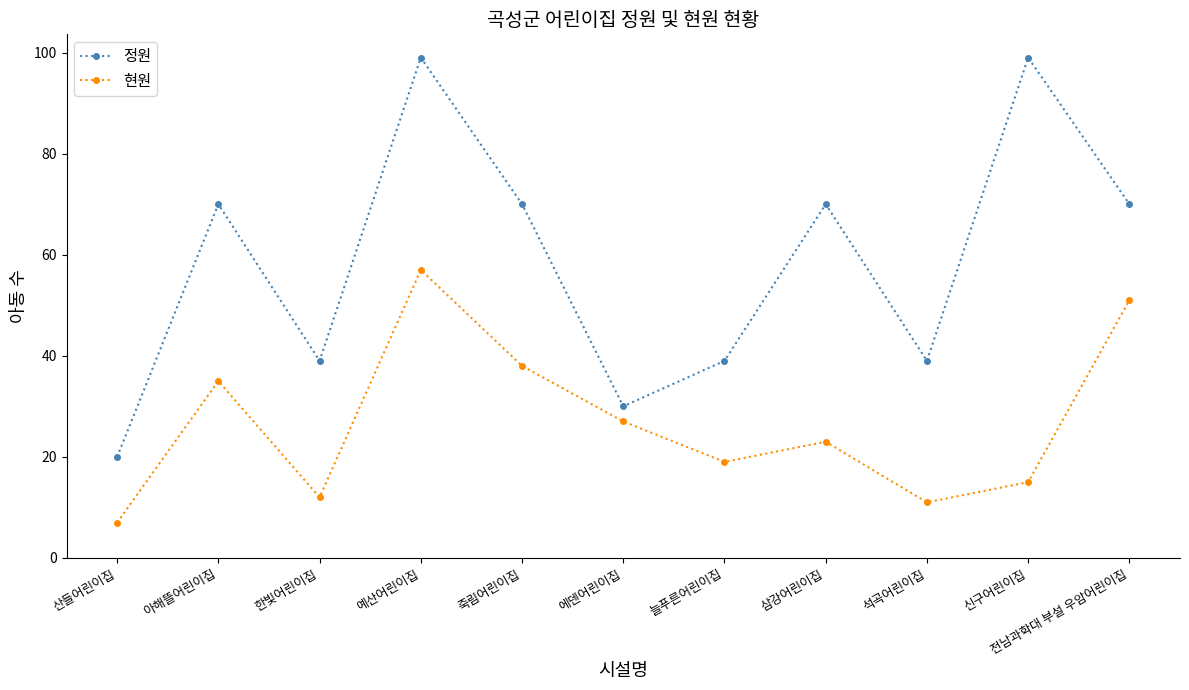

What is the difference between the 현원 values at 에덴어린이집 and 신구어린이집?

12